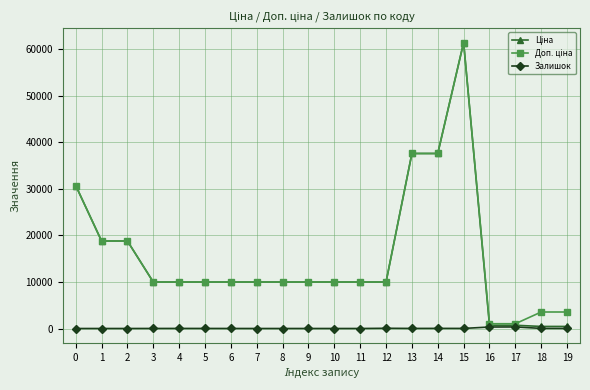

What is the spread (max minus min) of values at 10?

9975.0